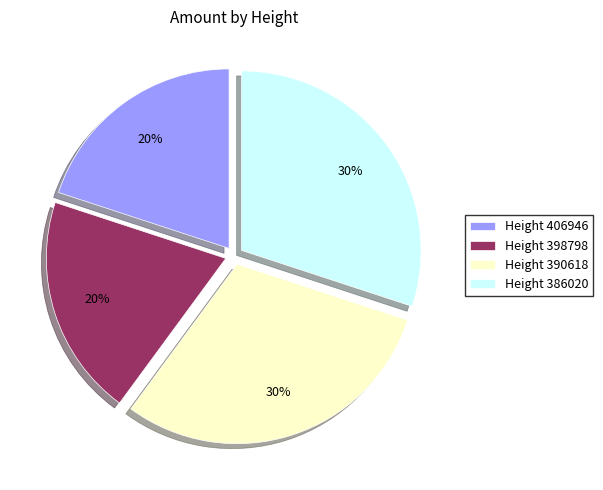

What percentage is the Height 390618 slice, to the nearest percent?

30%